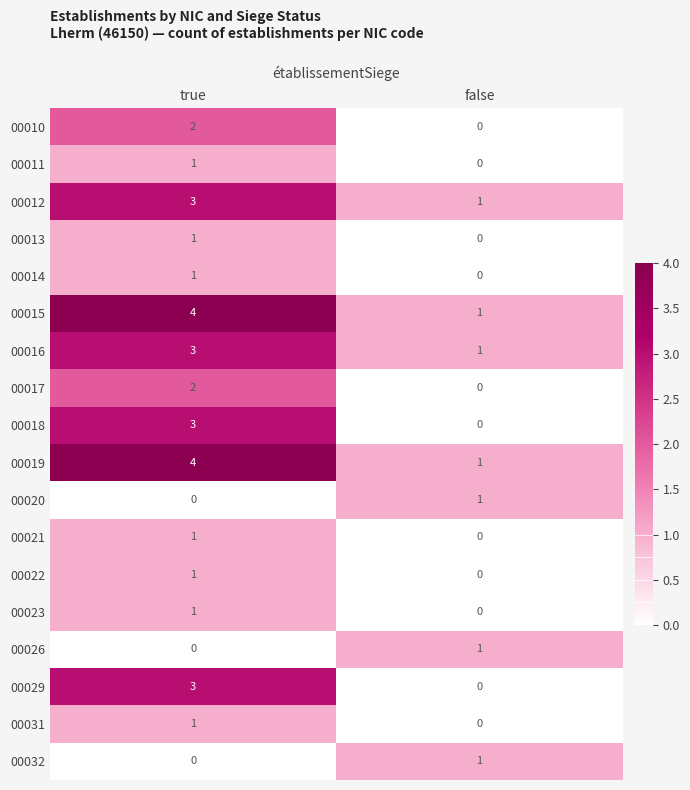

What is the difference between the maximum and minimum values in the 00029 series?

3